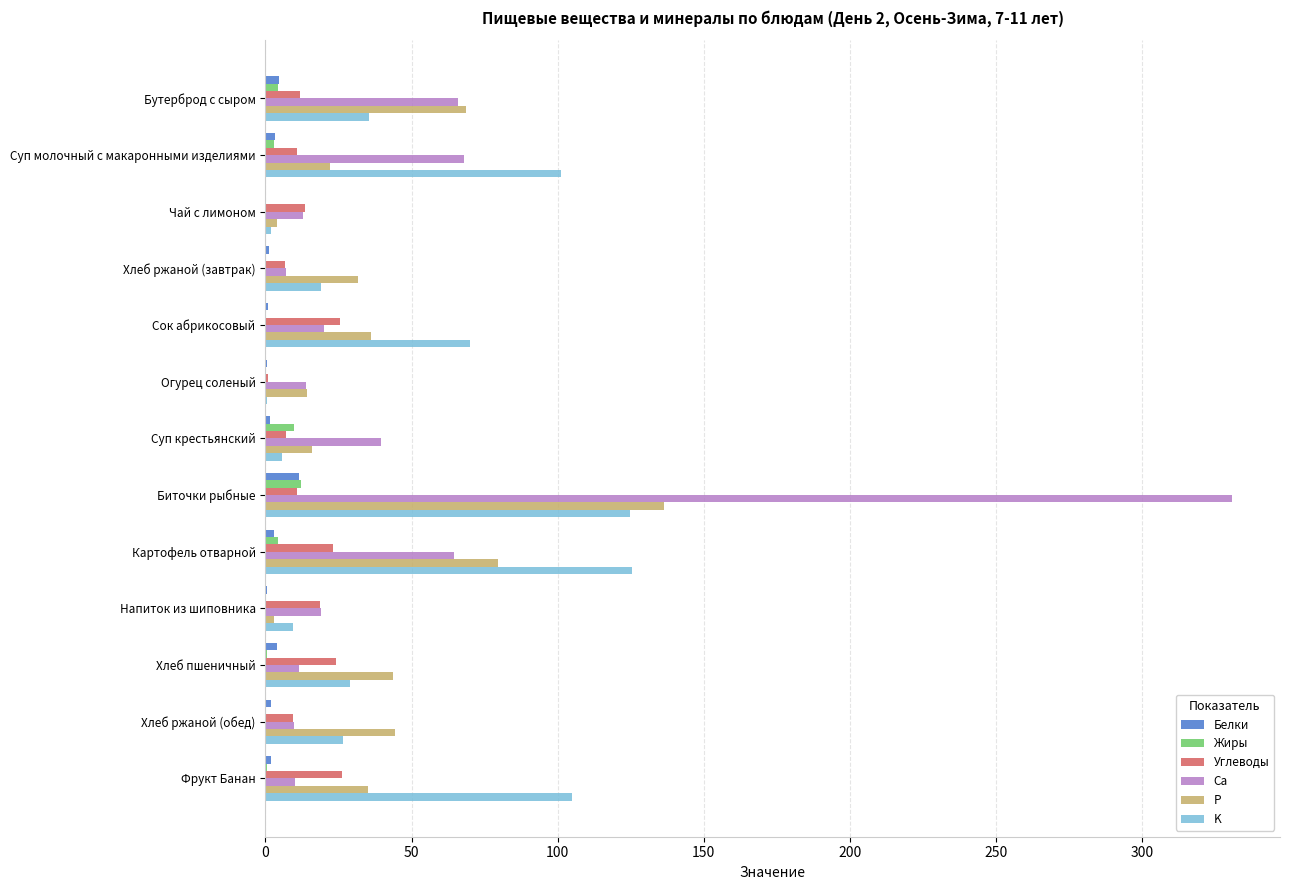

Between Чай с лимоном and Хлеб ржаной (обед), which series saw the biggest shift?

P